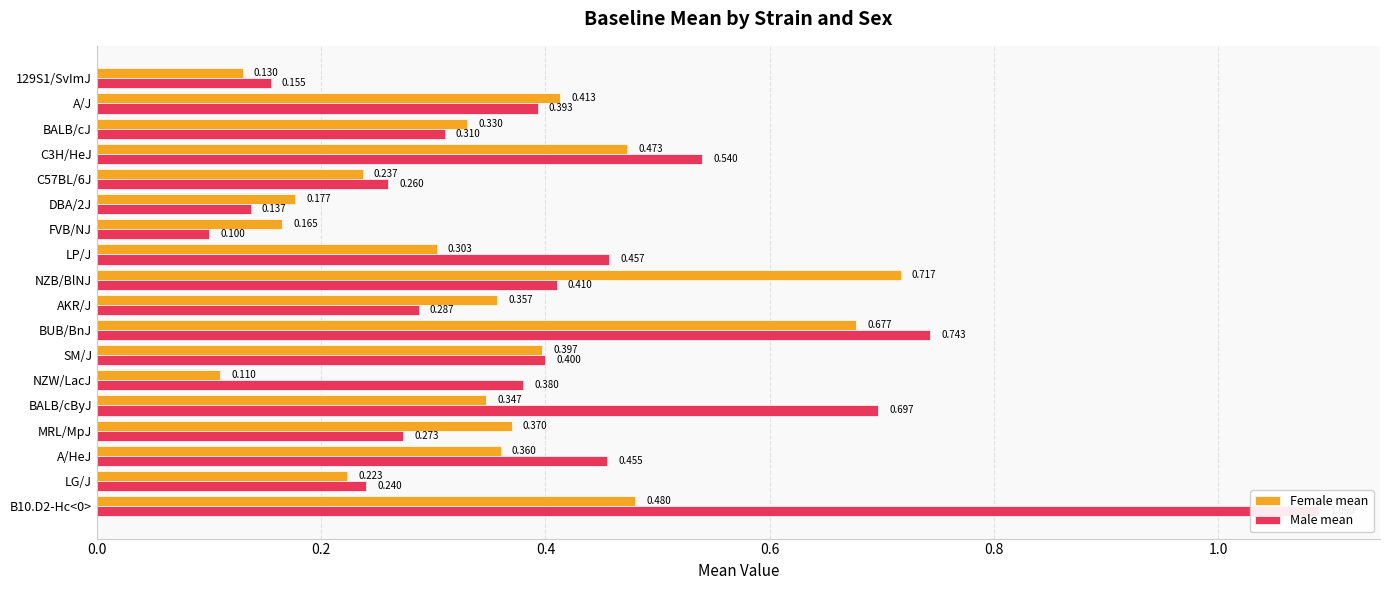

What is the difference between the maximum and second lowest values in the Female mean series?

0.6